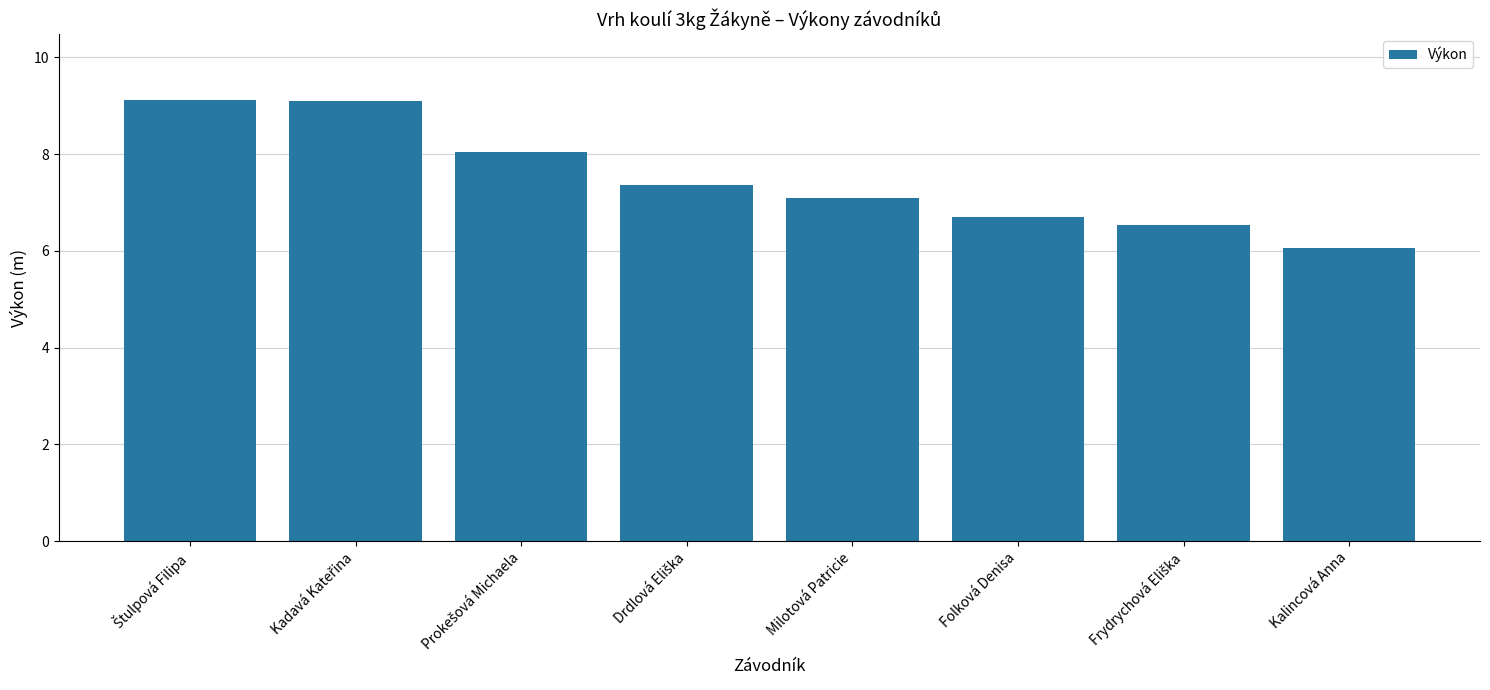

What is the value of the 7th bar from the left?

6.5